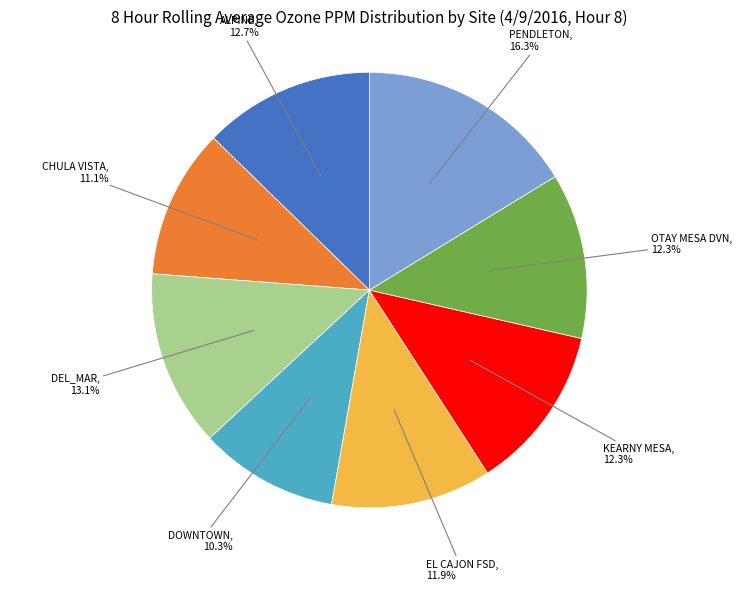

The EL CAJON FSD slice represents 1% of the pie. True or false?

False